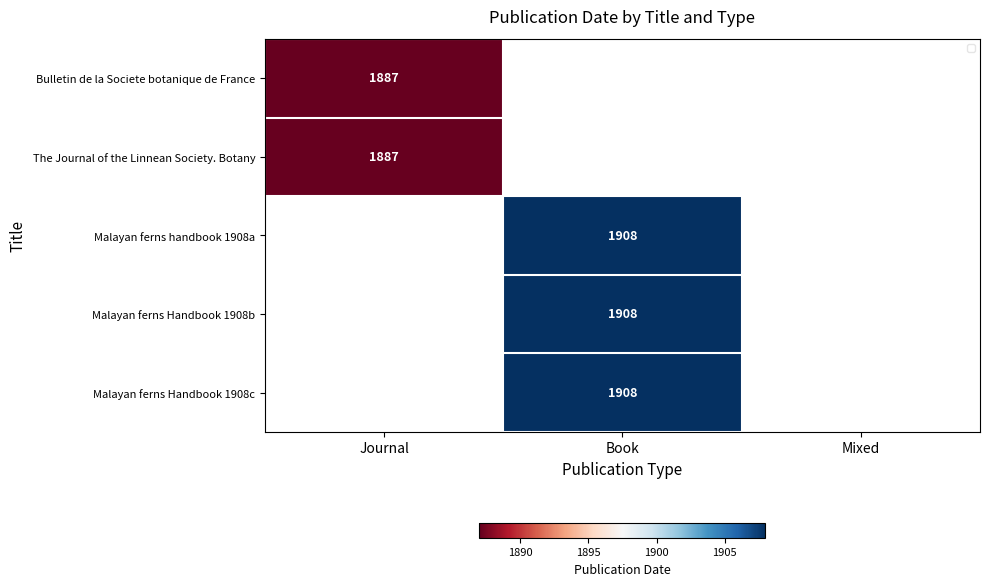

The Malayan ferns Handbook 1908b series shows 1908.0 at Book. True or false?

True